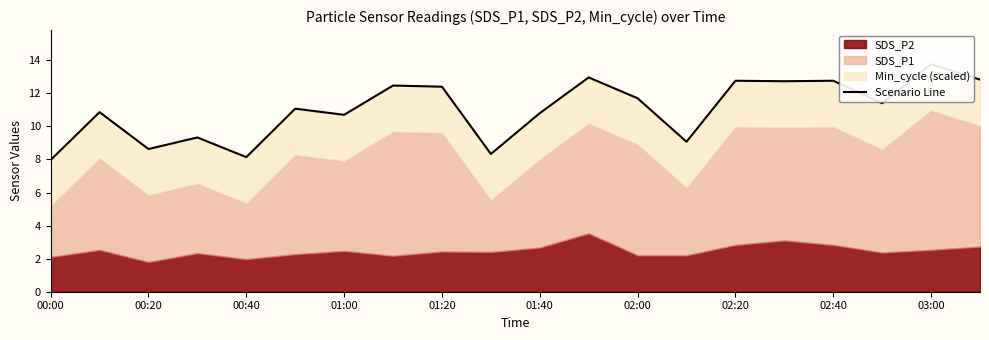

What is the approximate value at 13?

9.1